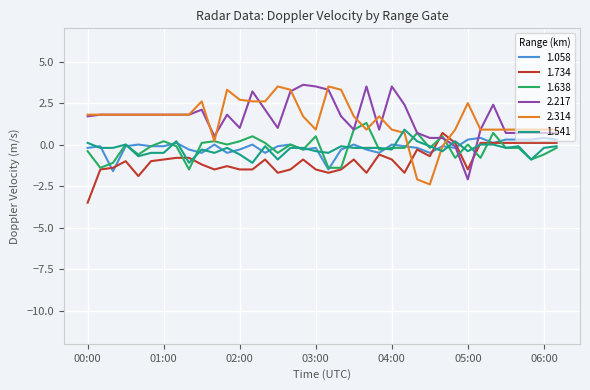

What is the smallest value displayed?

-3.5